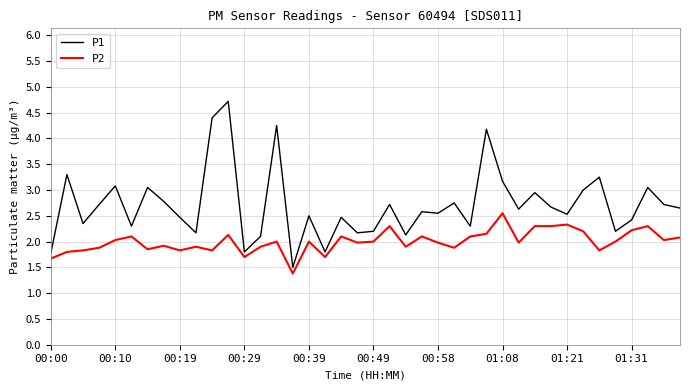

What is the difference between the maximum and minimum values in the P2 series?

1.2